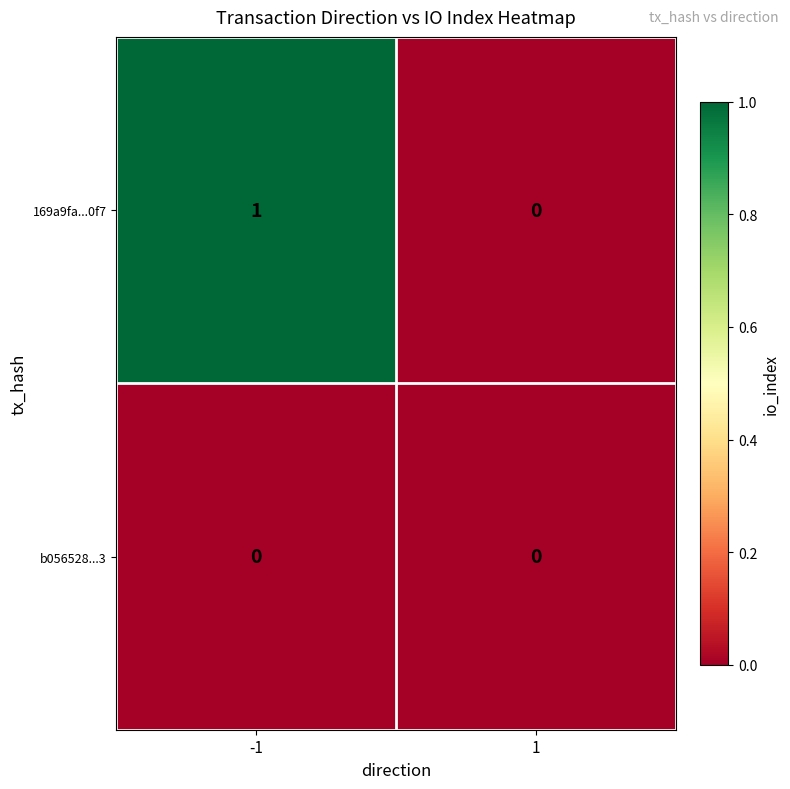

Reading right to left, what are all the values shown in this chart?

169a9fa...0f7: 0	1
b056528...3: 0	0